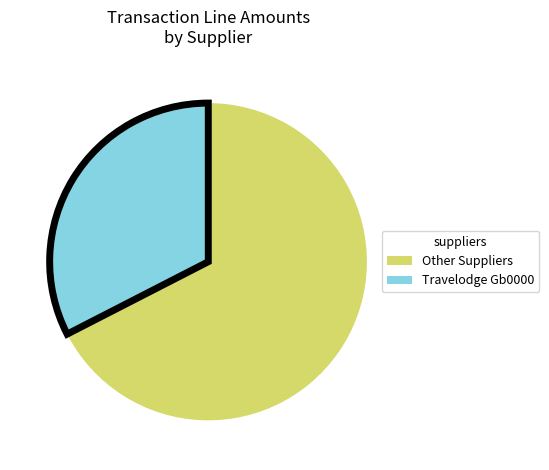

What is the ratio of the value at Travelodge Gb0000 to the value at Other Suppliers?

0.5